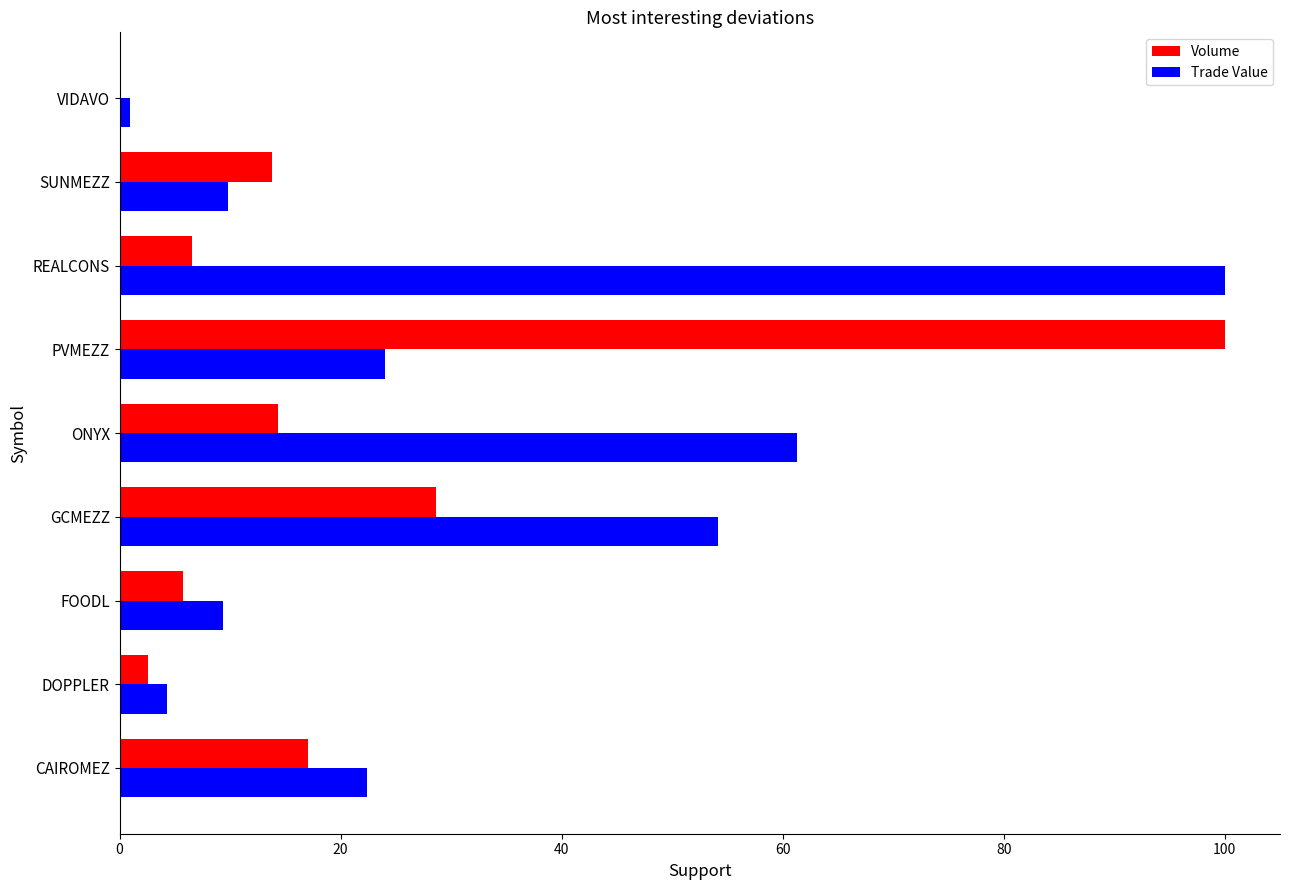

What is the sum of all Volume values?

188.7